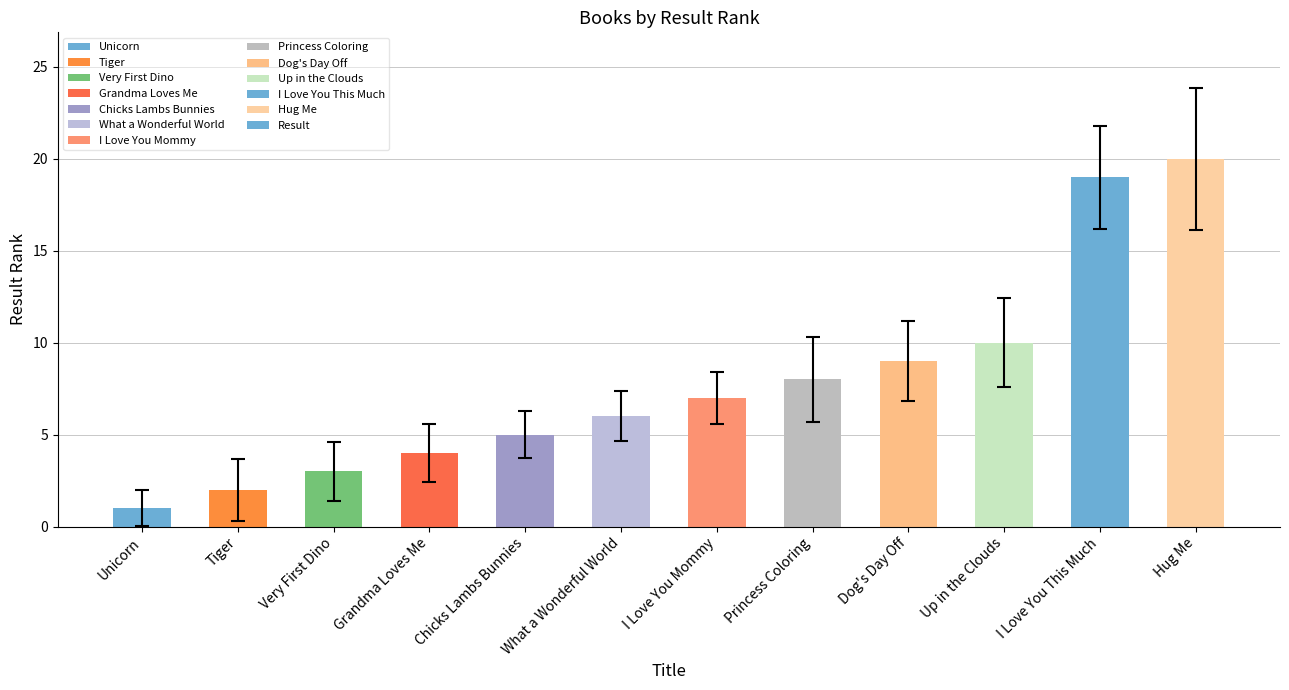

What is the minimum value shown in the chart?

1